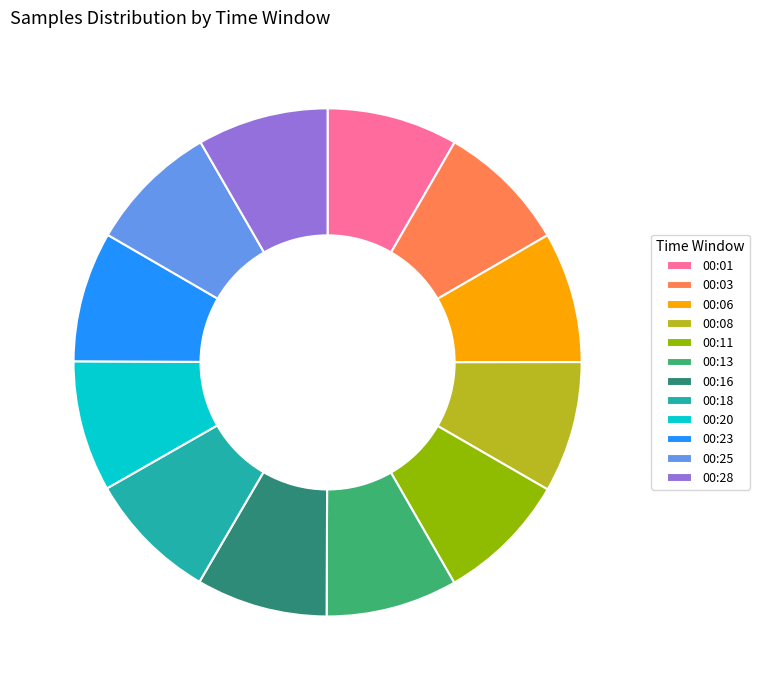

Count the number of slices in the pie.

12